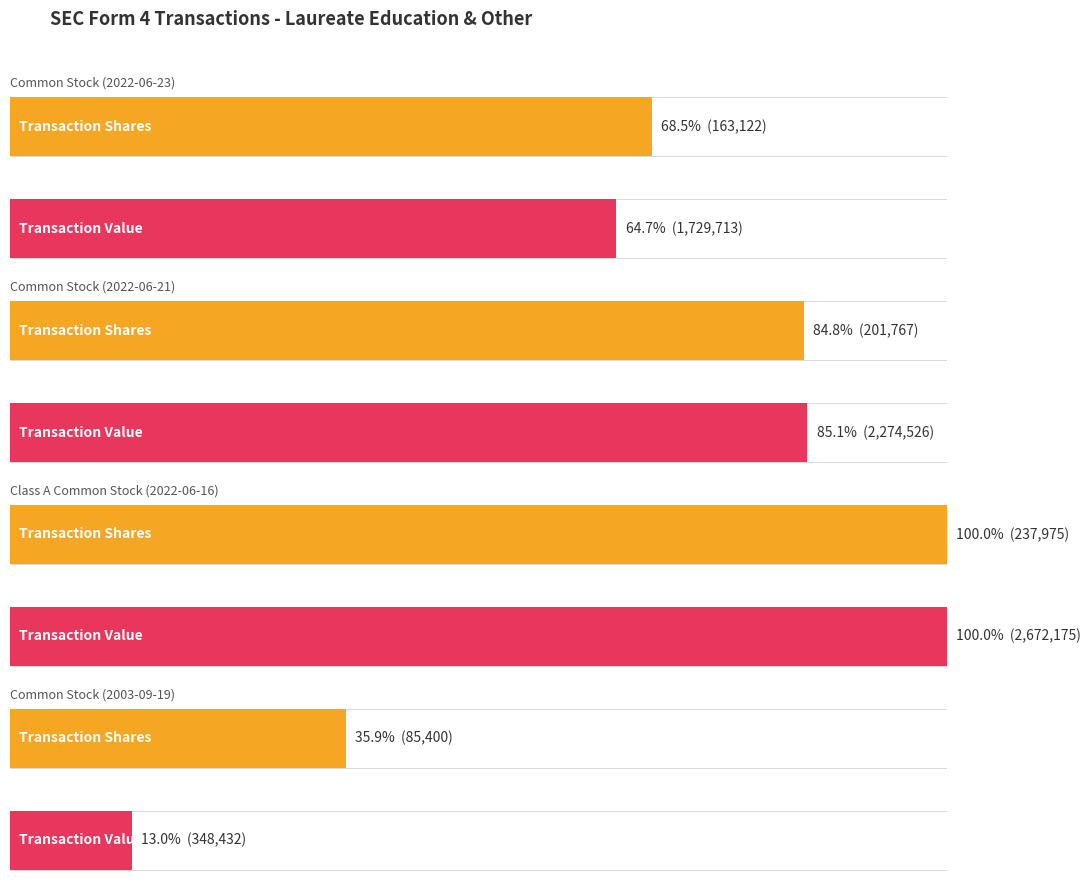

Read the transactionPricePerShare value at Class A Common Stock (2022-06-16).

11.2